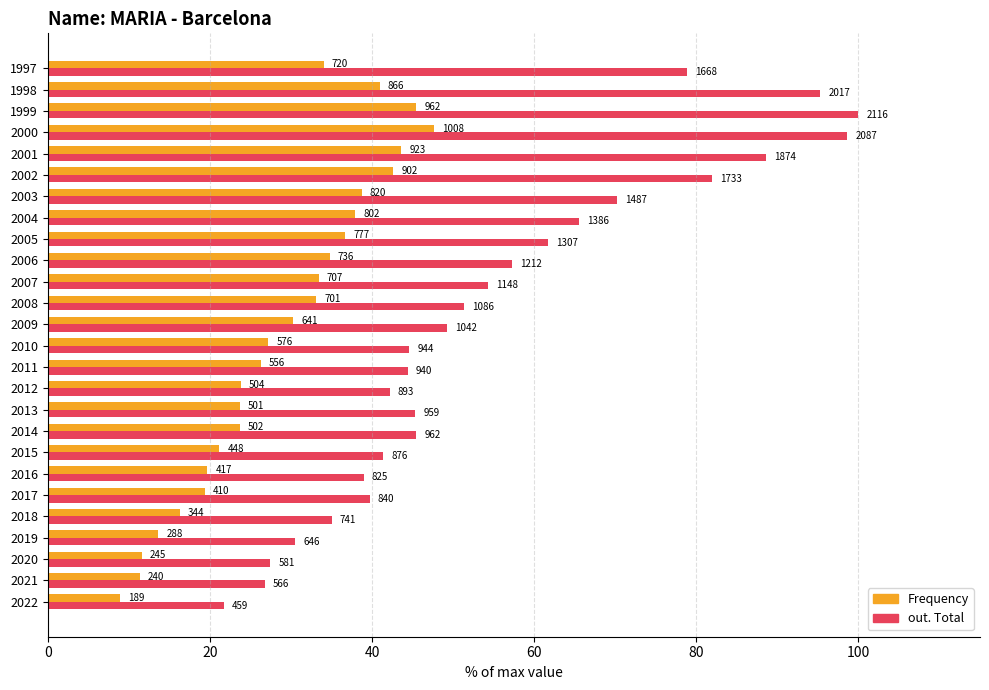

What is the value of the Frequency bar at the 7th from the left?

19.7